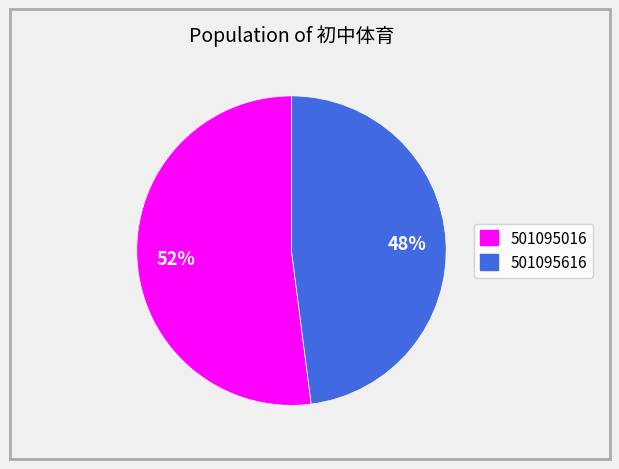

To the nearest percent, what is the difference between the 501095016 and 501095616 slice percentages?

4%